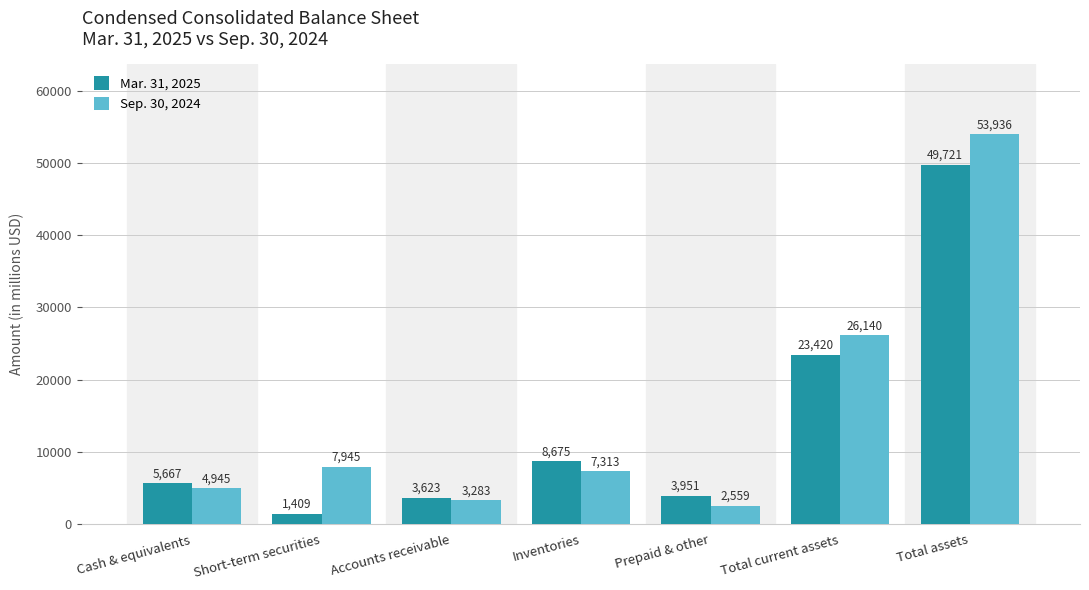

What is the label of the 1st bar from the right?

Total assets